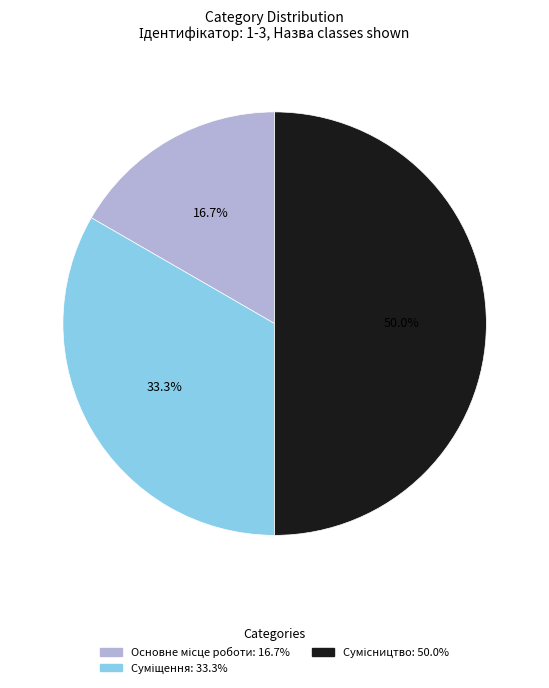

Is Сумісництво the majority of the pie?

No